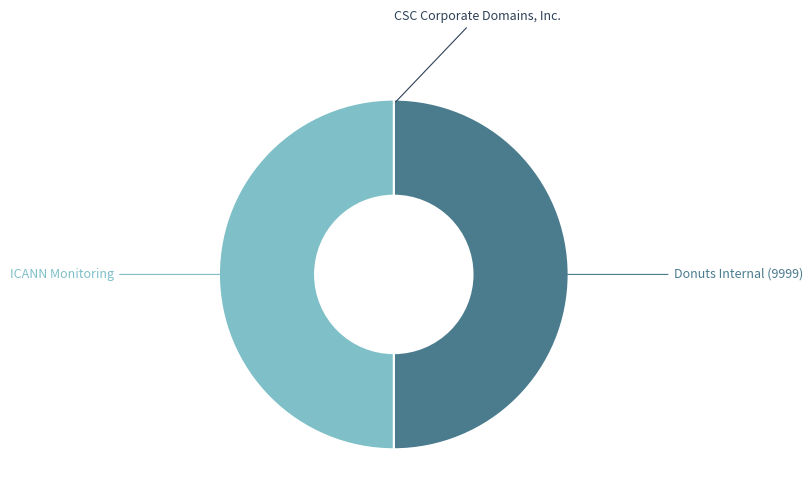

The ICANN Monitoring slice represents 42% of the pie. True or false?

False